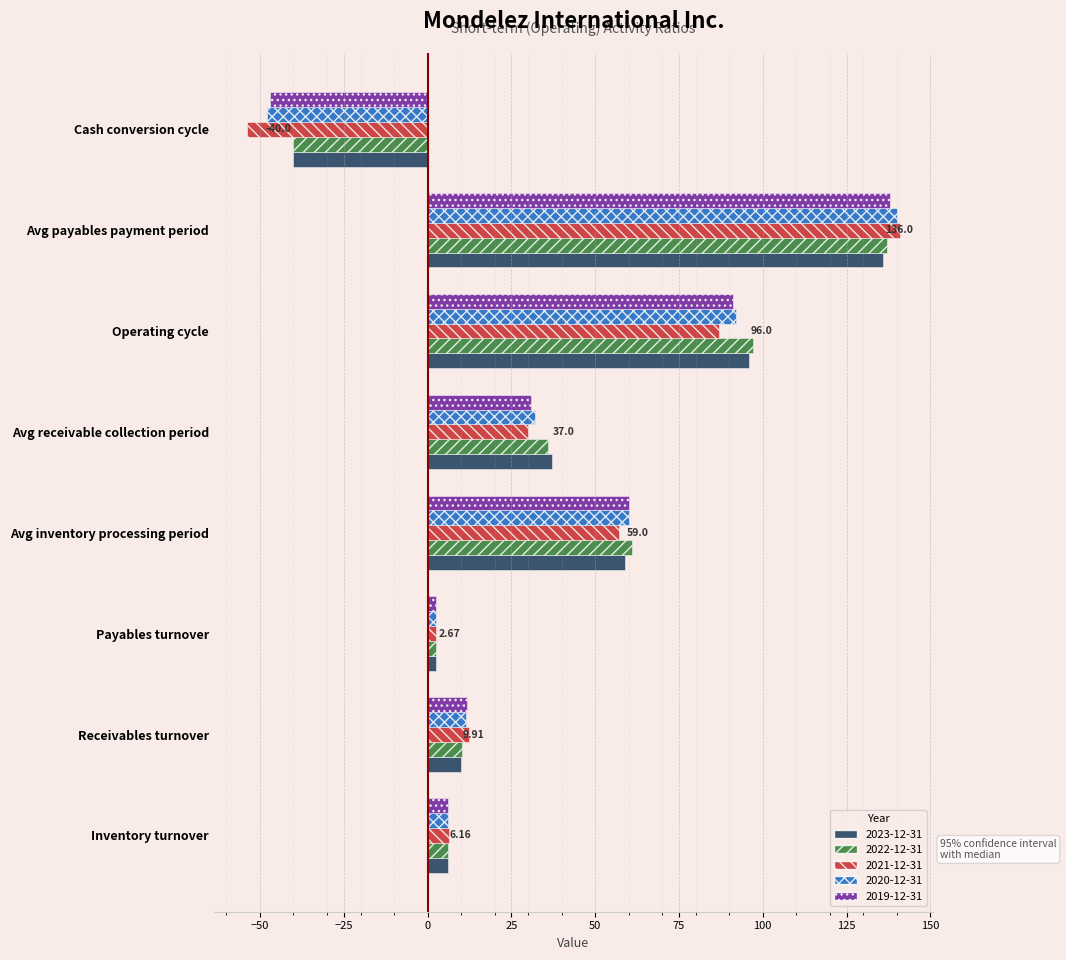

What is the difference between the highest and lowest values at Operating cycle?

10.0